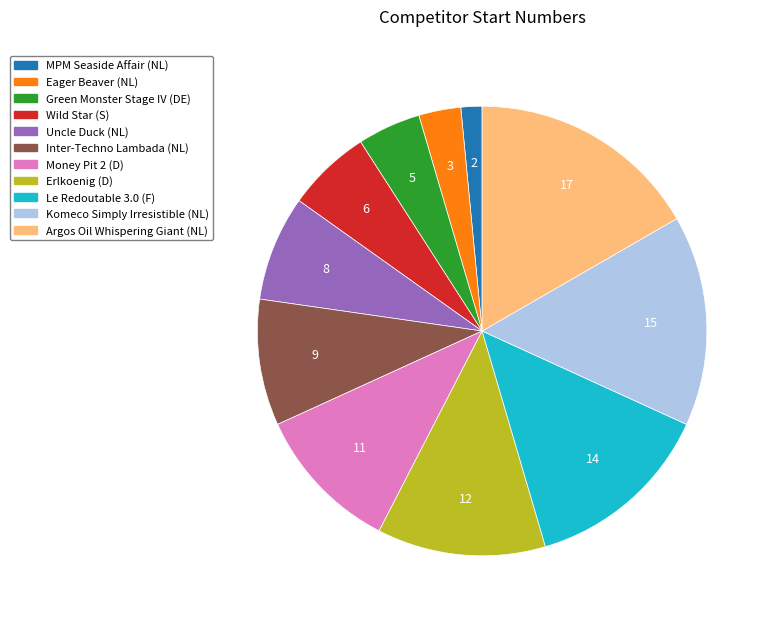

Combined, do Eager Beaver (NL) and Green Monster Stage IV (DE) account for over 50%?

No